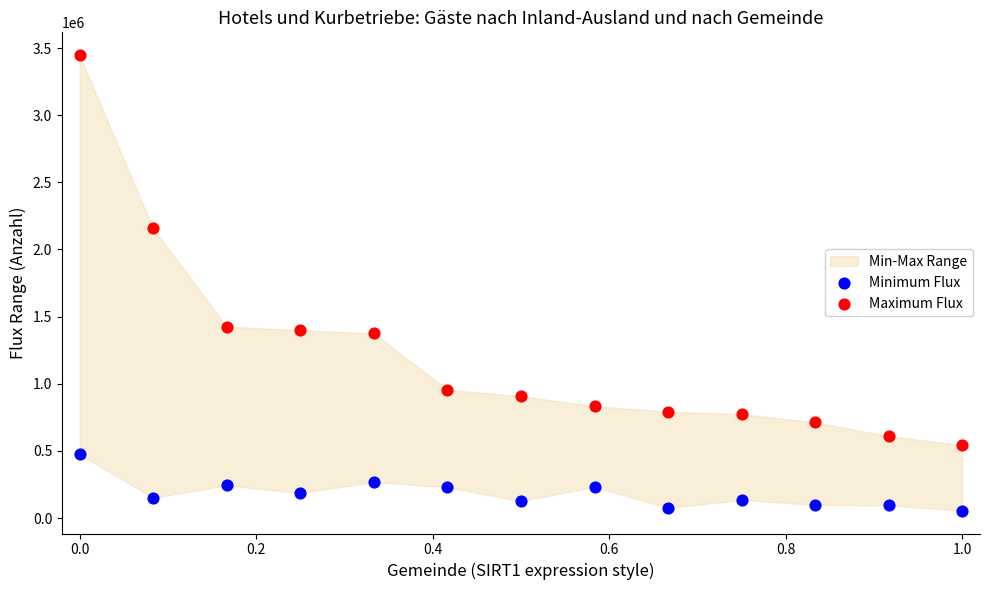

Which series reaches the minimum Y coordinate?

Minimum Flux